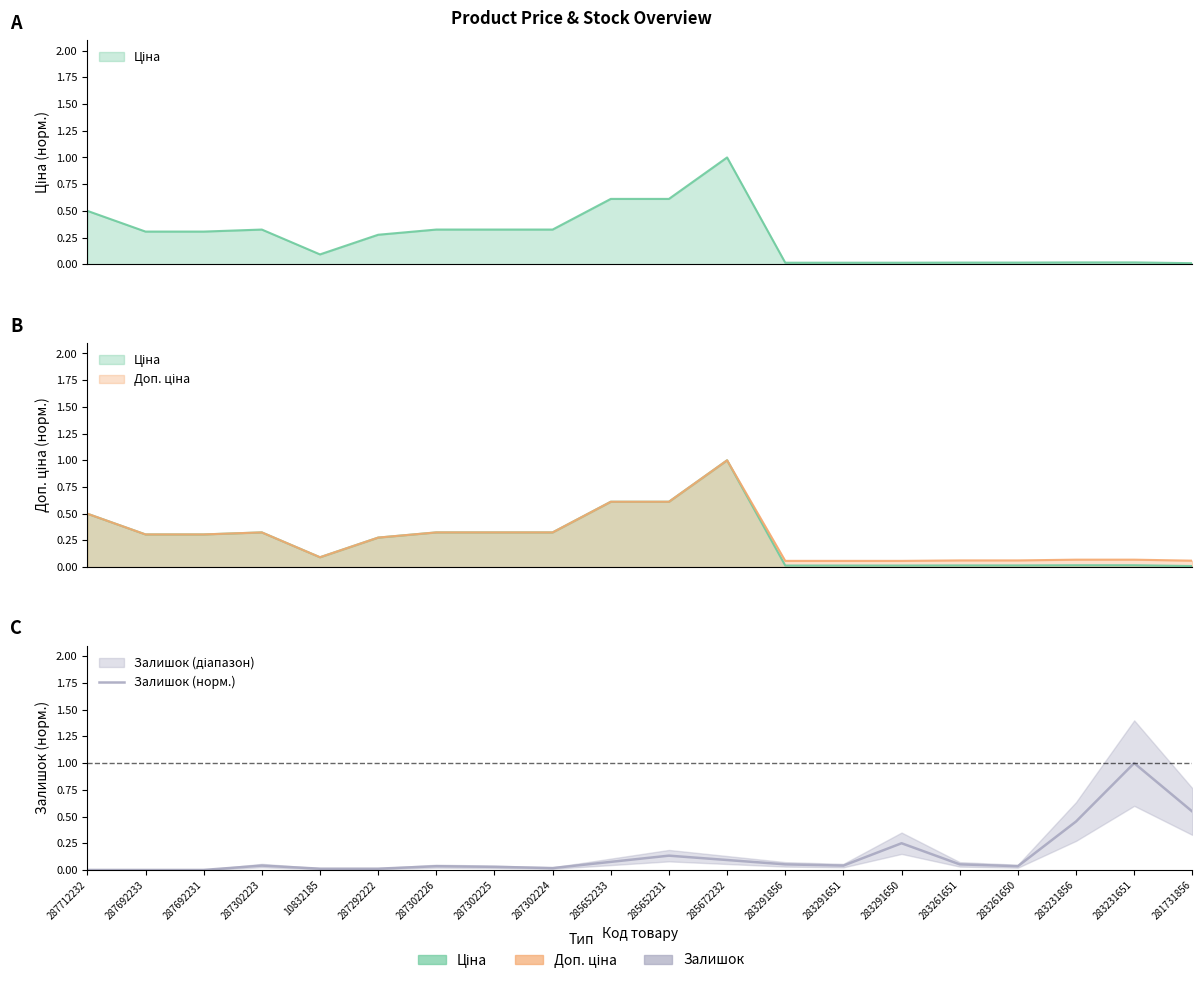

Reading left to right, list all the values displayed in this chart.

0.0	0.0	0.0	0.0	0.0	0.0	0.0	0.0	0.0	0.1	0.1	0.1	0.1	0.0	0.2	0.1	0.0	0.5	1.0	0.5